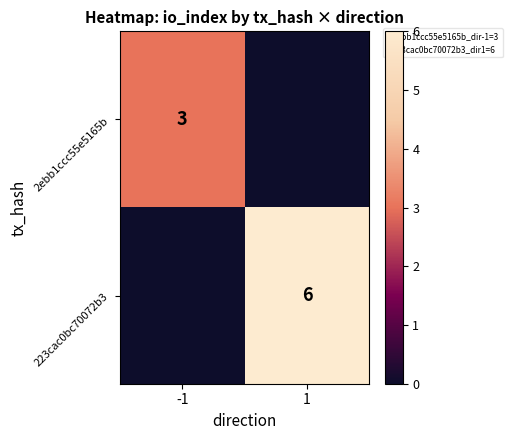

What is the spread (max minus min) of values at 1?

6